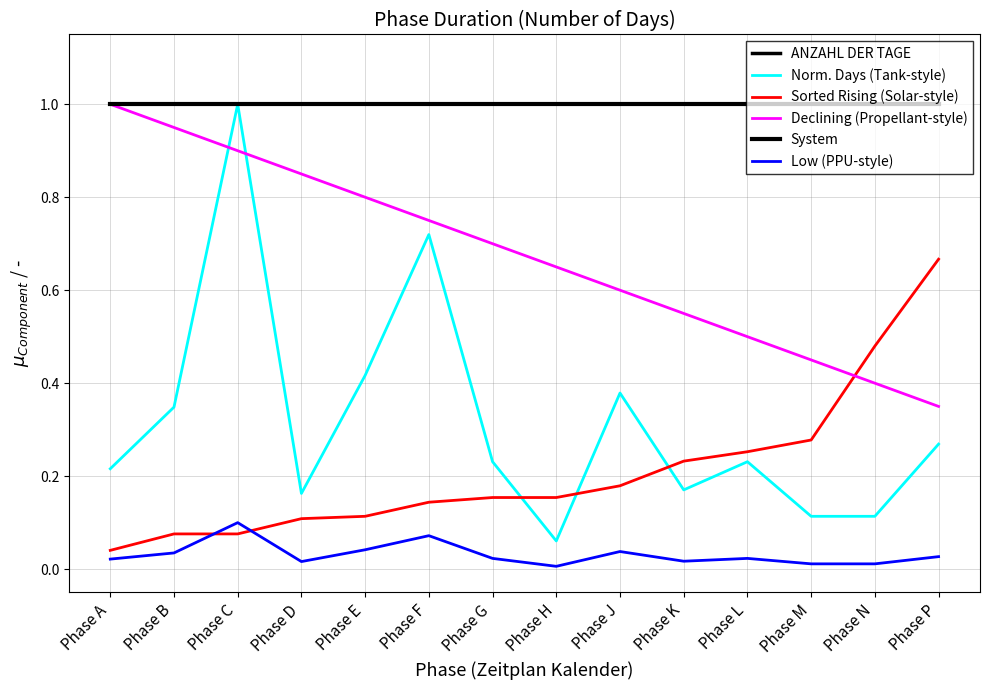

Reading left to right, list all the values displayed in this chart.

ANZAHL DER TAGE: Phase A=57.0	Phase B=92.0	Phase C=264.0	Phase D=43.0	Phase E=110.0	Phase F=190.0	Phase G=61.0	Phase H=16.0	Phase J=100.0	Phase K=45.0	Phase L=61.0	Phase M=30.0	Phase N=30.0	Phase P=71.0
Norm. Days (Tank-style): Phase A=0.2	Phase B=0.3	Phase C=1.0	Phase D=0.2	Phase E=0.4	Phase F=0.7	Phase G=0.2	Phase H=0.1	Phase J=0.4	Phase K=0.2	Phase L=0.2	Phase M=0.1	Phase N=0.1	Phase P=0.3
Sorted Rising (Solar-style): Phase A=0.0	Phase B=0.1	Phase C=0.1	Phase D=0.1	Phase E=0.1	Phase F=0.1	Phase G=0.2	Phase H=0.2	Phase J=0.2	Phase K=0.2	Phase L=0.3	Phase M=0.3	Phase N=0.5	Phase P=0.7
Declining (Propellant-style): Phase A=1.0	Phase B=0.9	Phase C=0.9	Phase D=0.8	Phase E=0.8	Phase F=0.8	Phase G=0.7	Phase H=0.7	Phase J=0.6	Phase K=0.6	Phase L=0.5	Phase M=0.5	Phase N=0.4	Phase P=0.3
System: Phase A=1.0	Phase B=1.0	Phase C=1.0	Phase D=1.0	Phase E=1.0	Phase F=1.0	Phase G=1.0	Phase H=1.0	Phase J=1.0	Phase K=1.0	Phase L=1.0	Phase M=1.0	Phase N=1.0	Phase P=1.0
Low (PPU-style): Phase A=0.0	Phase B=0.0	Phase C=0.1	Phase D=0.0	Phase E=0.0	Phase F=0.1	Phase G=0.0	Phase H=0.0	Phase J=0.0	Phase K=0.0	Phase L=0.0	Phase M=0.0	Phase N=0.0	Phase P=0.0